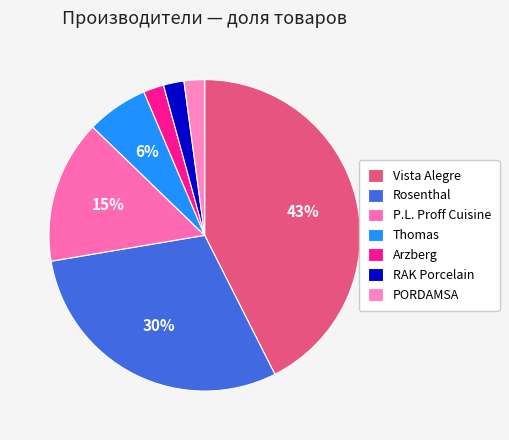

What percentage is the RAK Porcelain slice, to the nearest percent?

2%